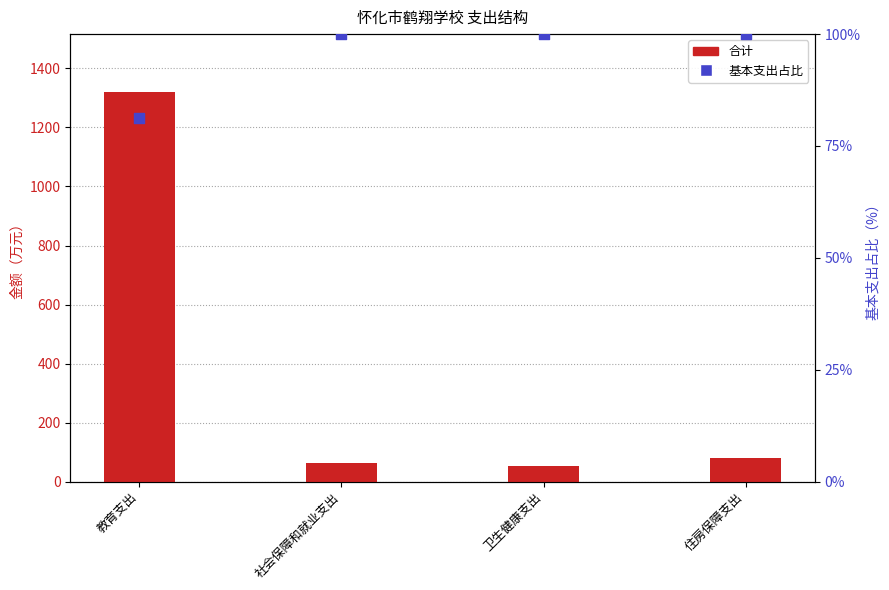

What are all the series names shown in the legend?

合计, 基本支出占比